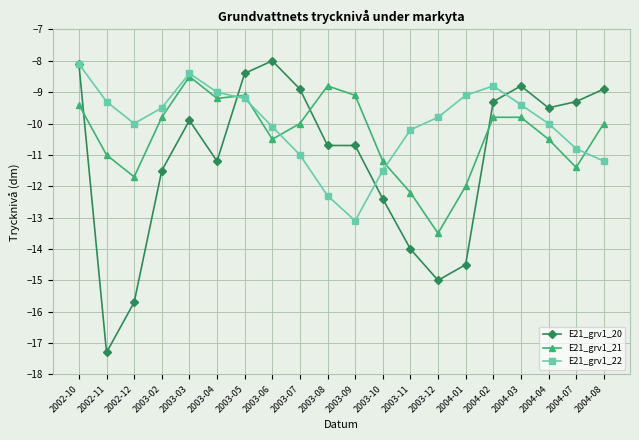

What is the total value across all series at 2002-10?

-25.6